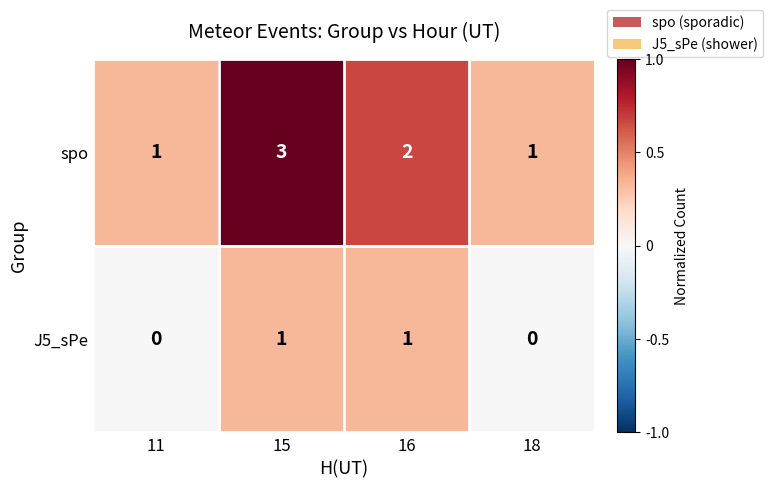

What is the sum of the spo values at 18 and 15?

4